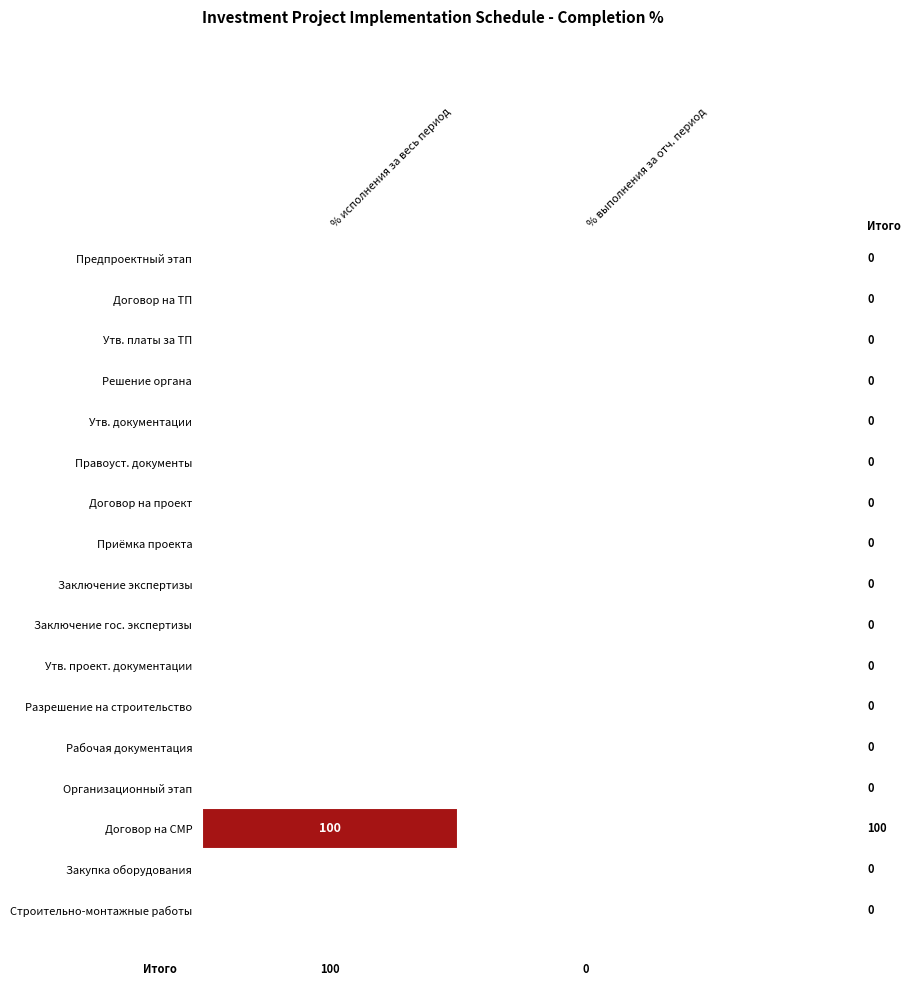

What is the maximum value shown in the chart?

100